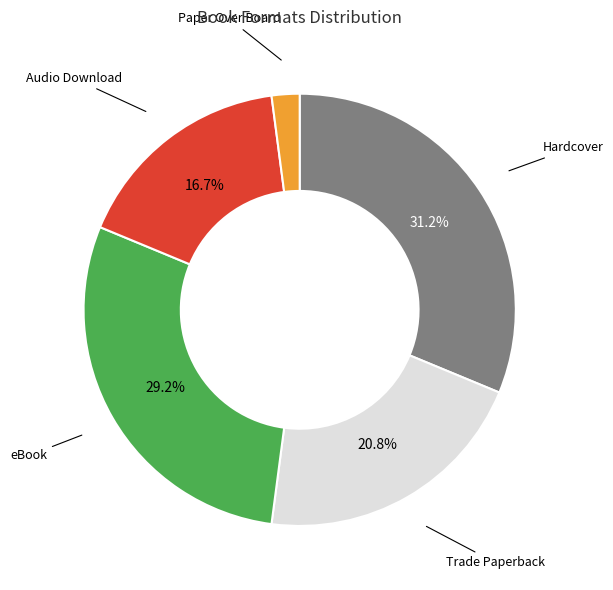

Does any single category account for the majority?

No